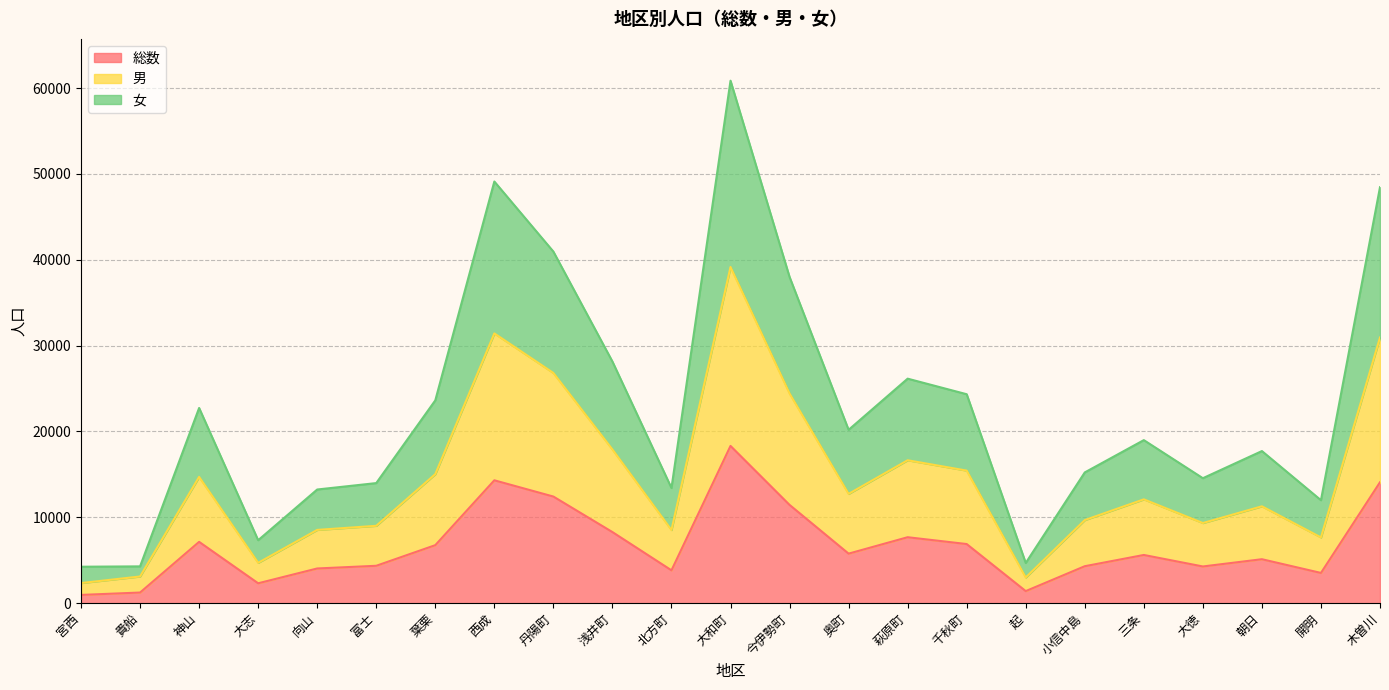

Between 向山 and 小信中島, which is larger?

小信中島